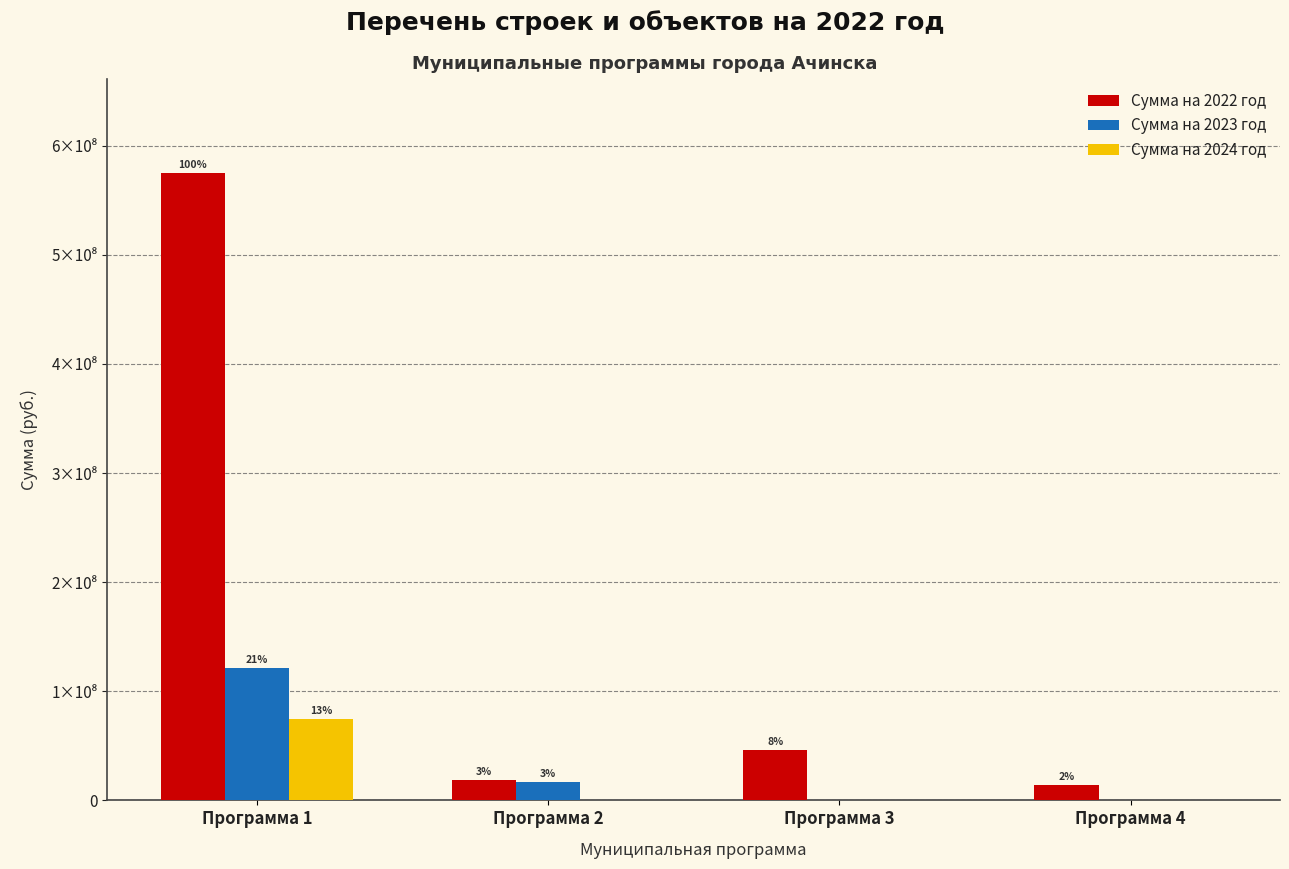

The value of Сумма на 2022 год at Программа 3 is 15249305.4. True or false?

False